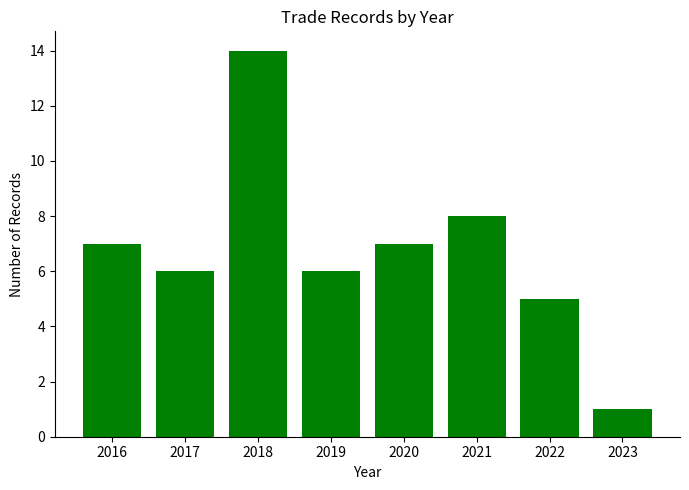

Approximately how many times larger is the value at 2020 compared to 2018?

0.5